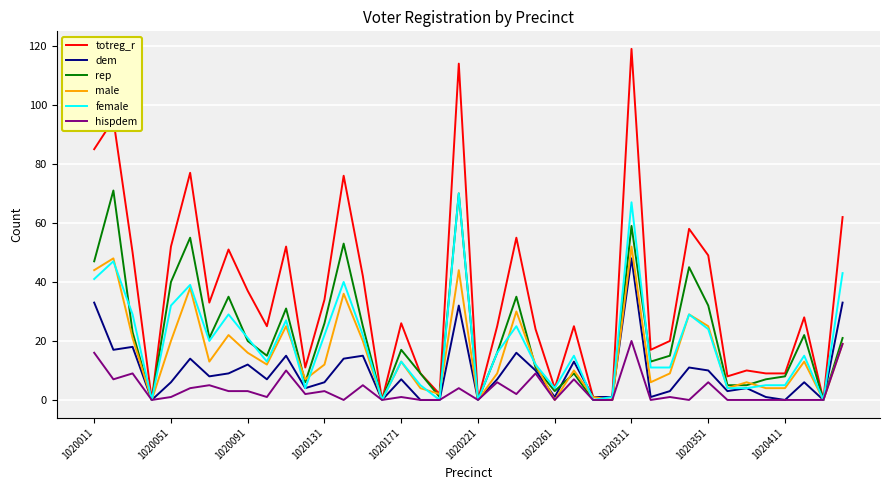

What is the highest value of the dem series?

48